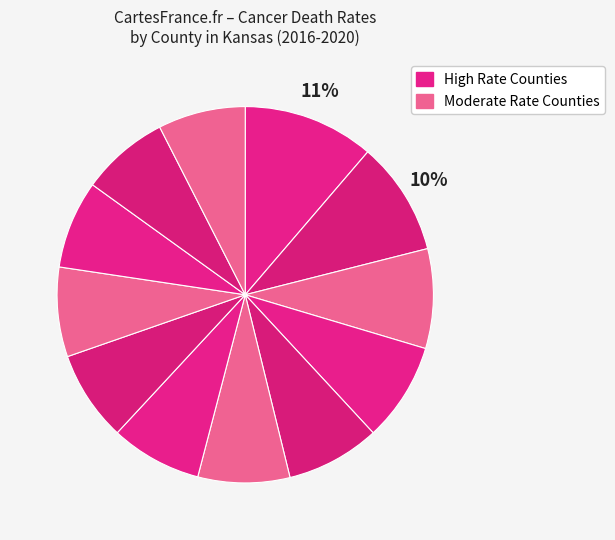

Count the number of slices in the pie.

12